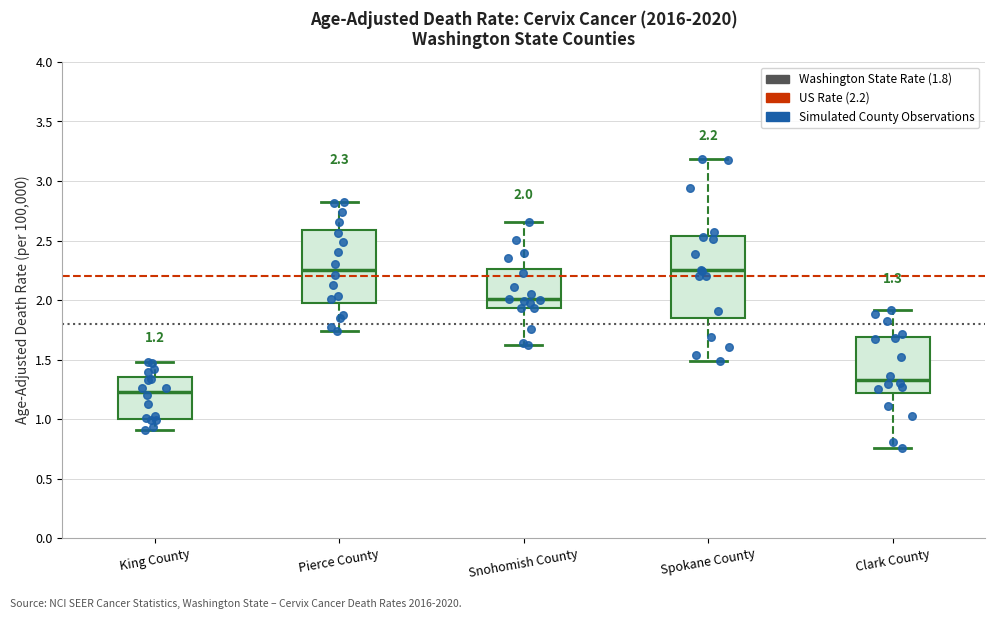

Comparing the boxes themselves (not the whiskers), which one is the tallest?

Spokane County